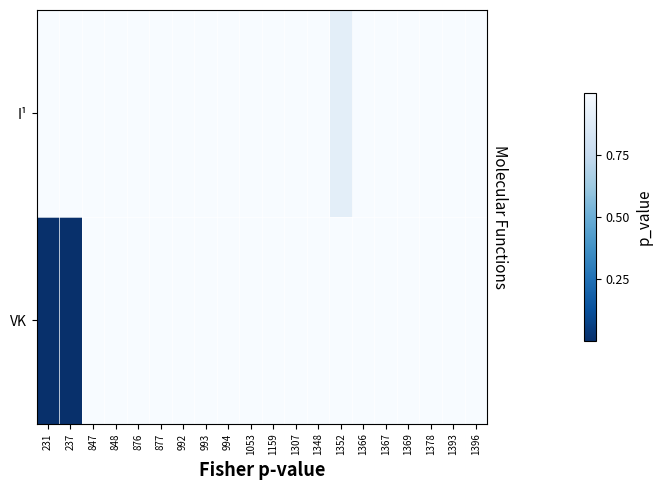

Reading left to right, transcribe all the data shown in this chart.

I¹: 231=1.0	237=1.0	847=1.0	848=1.0	876=1.0	877=1.0	992=1.0	993=1.0	994=1.0	1053=1.0	1159=1.0	1307=1.0	1348=1.0	1352=0.9	1366=1.0	1367=1.0	1369=1.0	1378=1.0	1393=1.0	1396=1.0
VK: 231=0.0	237=0.0	847=1.0	848=1.0	876=1.0	877=1.0	992=1.0	993=1.0	994=1.0	1053=1.0	1159=1.0	1307=1.0	1348=1.0	1352=1.0	1366=1.0	1367=1.0	1369=1.0	1378=1.0	1393=1.0	1396=1.0